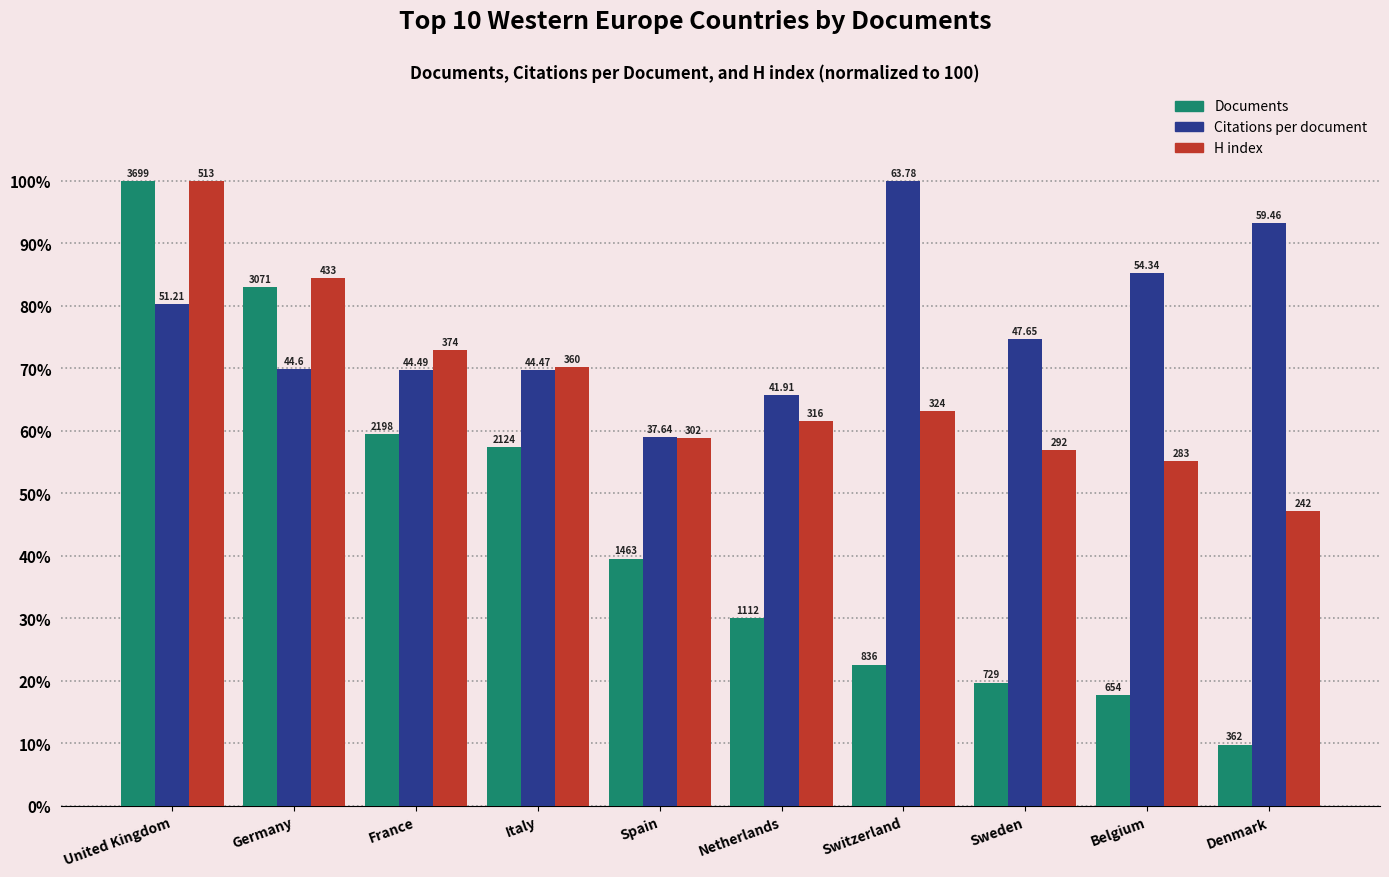

What value does the Citations per document series have at France?

69.8